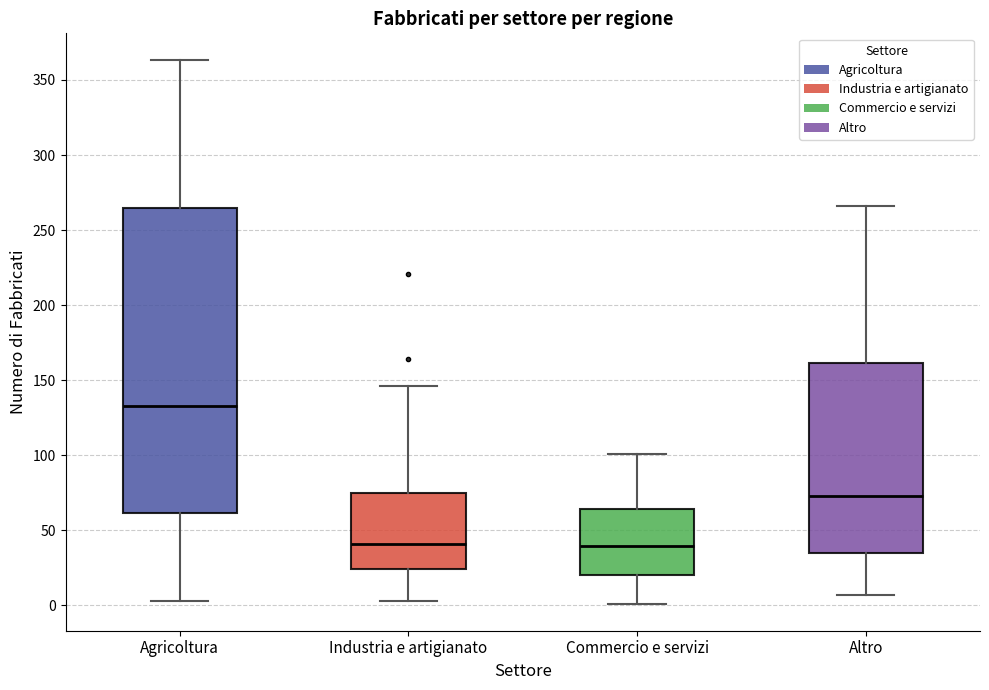

Which box is the tallest, from its lower edge to its upper edge?

Agricoltura